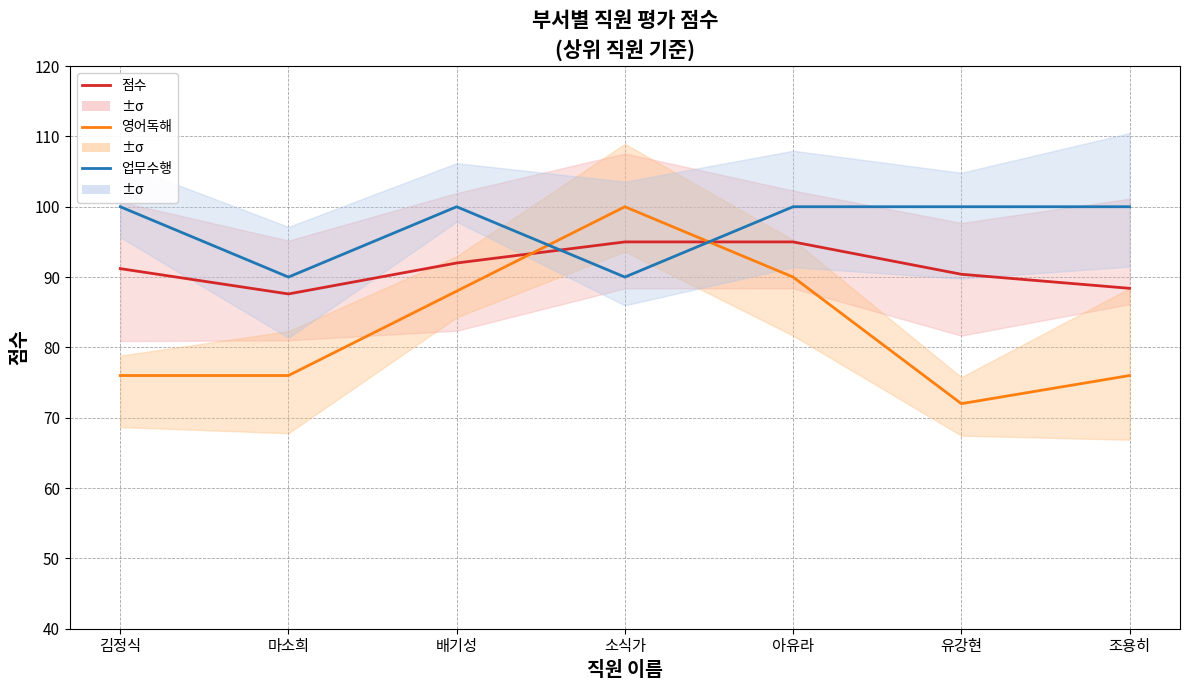

What are all the series names shown in the legend?

점수, 영어독해, 업무수행